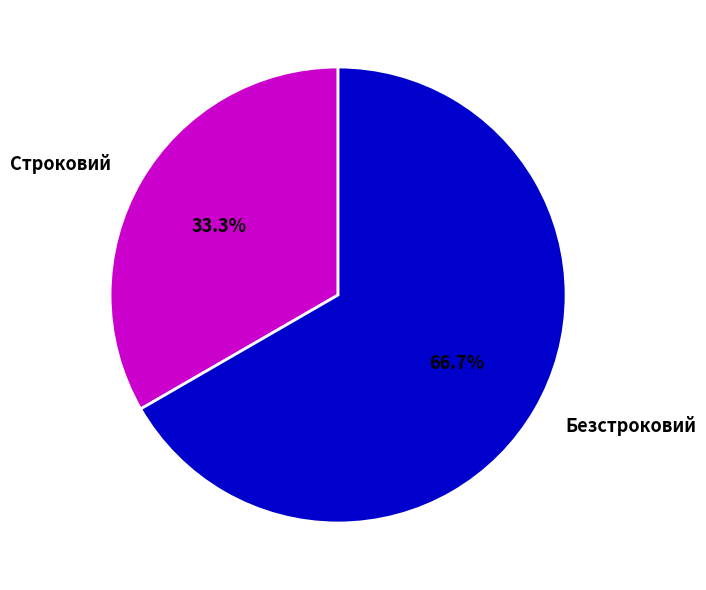

Which slice is the smallest?

Строковий